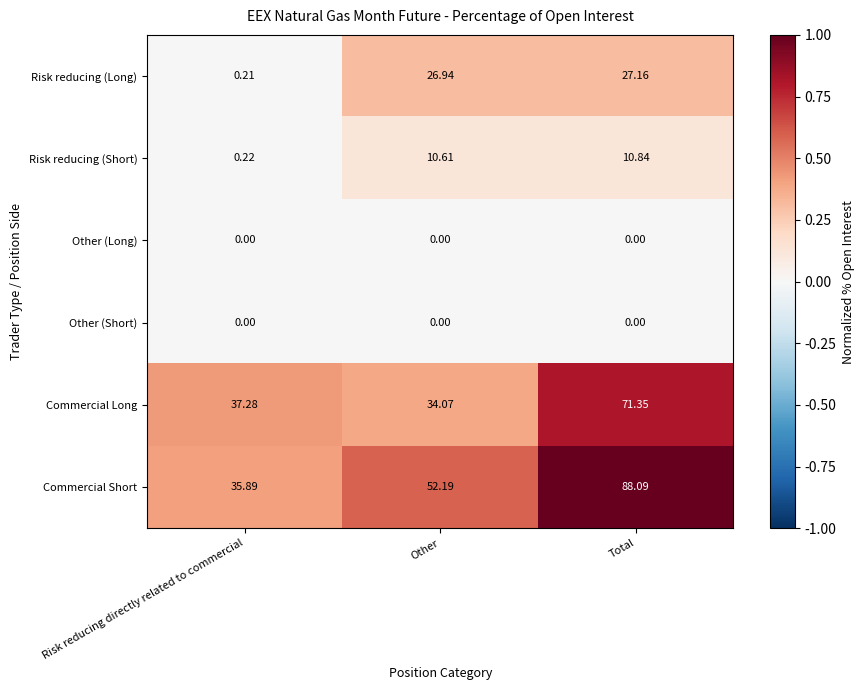

Which series changed the most between Other and Total?

Commercial Long